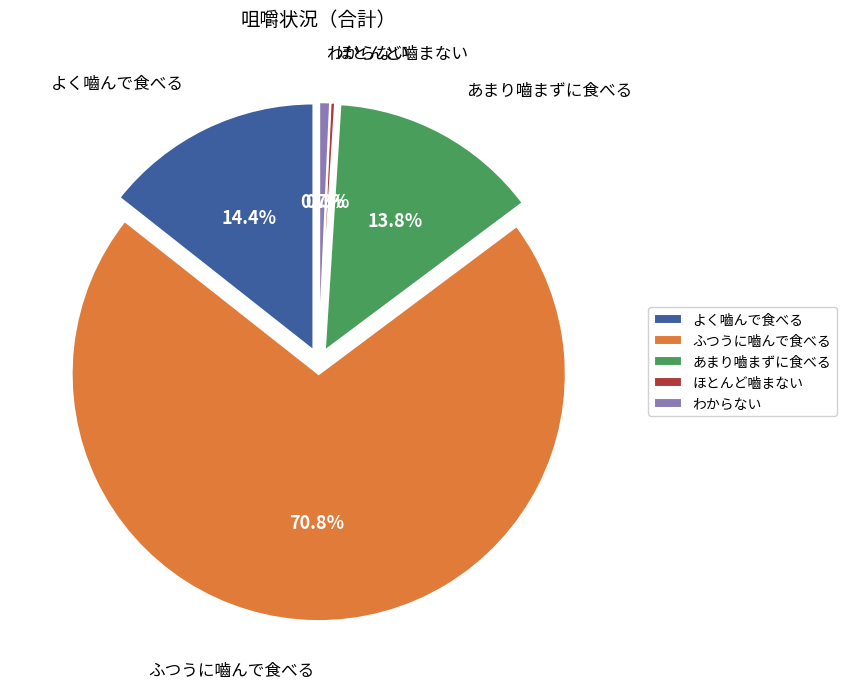

To the nearest percent, what portion does わからない represent?

1%